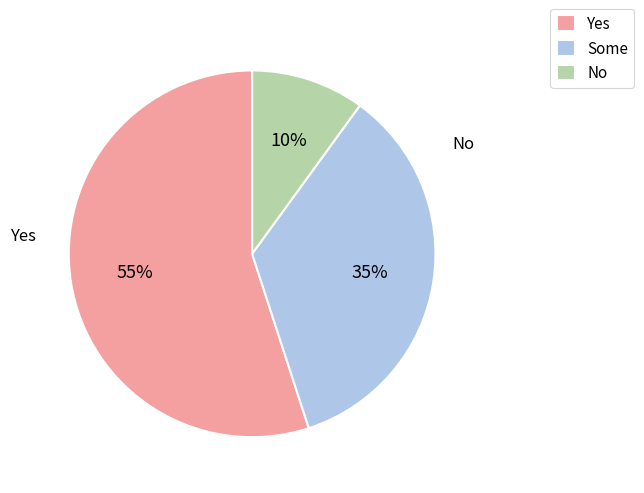

How many segments does this pie chart have?

3